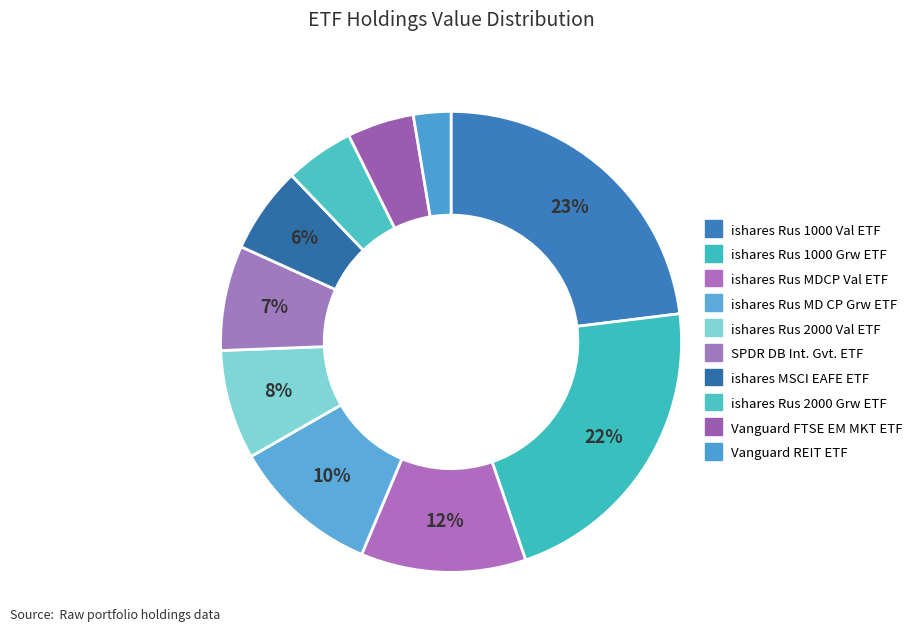

How many slices are in this pie chart?

10